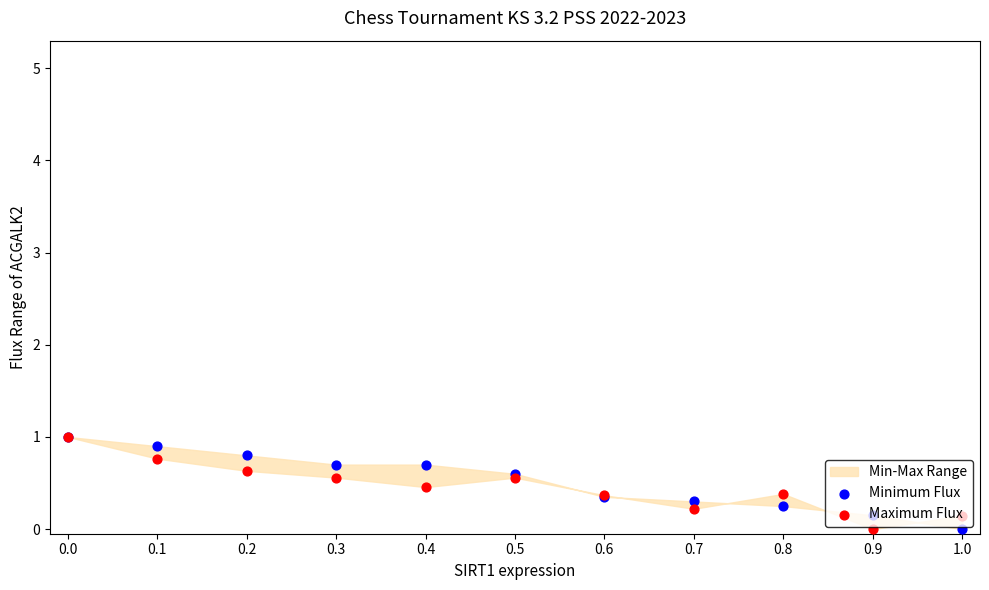

Which series has the largest total across all categories?

Minimum Flux